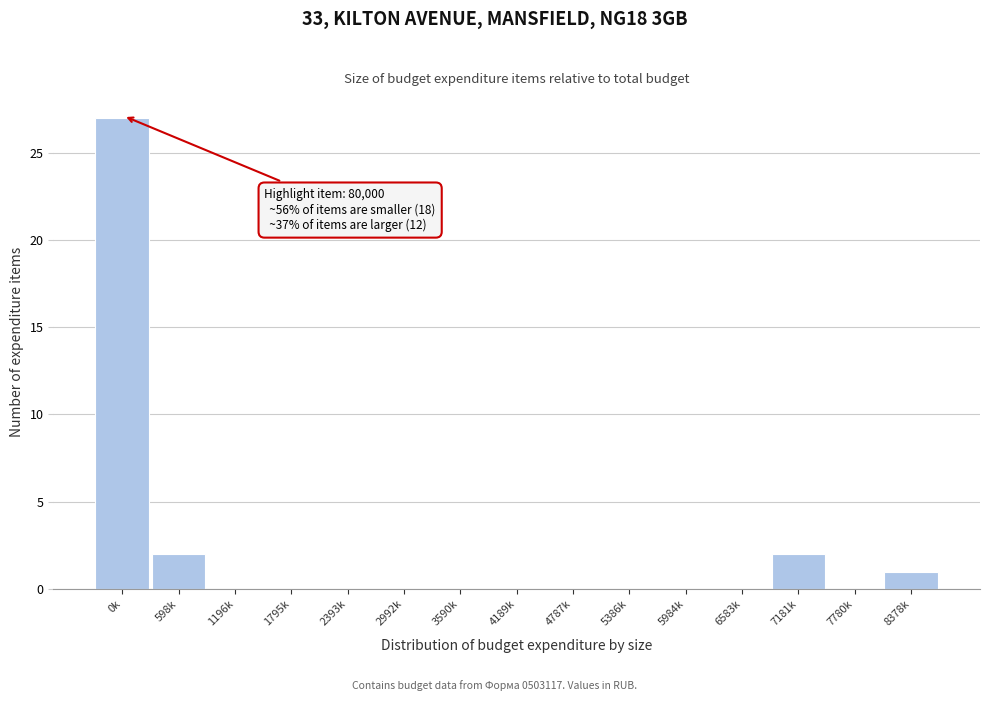

Reading right to left, extract all data points from this chart.

8378k=1	7780k=0	7181k=2	6583k=0	5984k=0	5386k=0	4787k=0	4189k=0	3590k=0	2992k=0	2393k=0	1795k=0	1196k=0	598k=2	0k=27